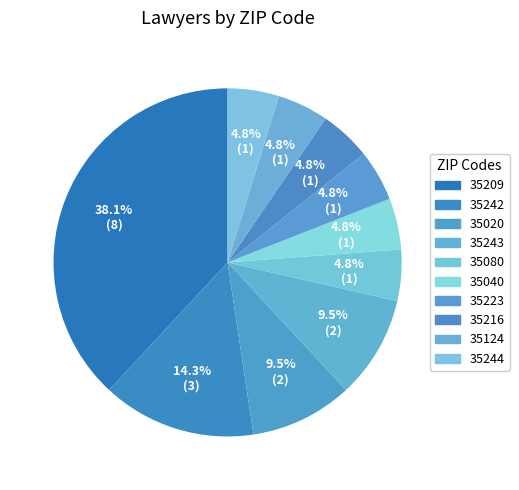

Count the number of slices in the pie.

10